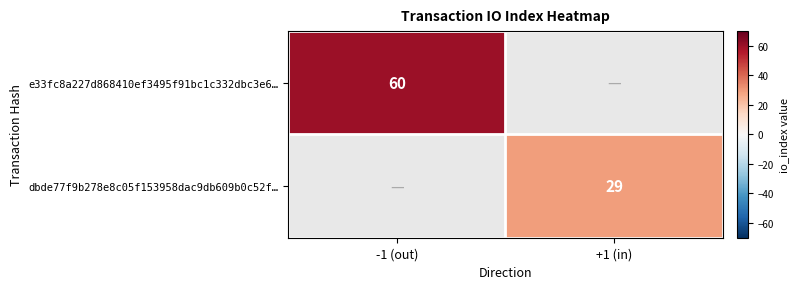

At how many categories does at least one series exceed 44?

1